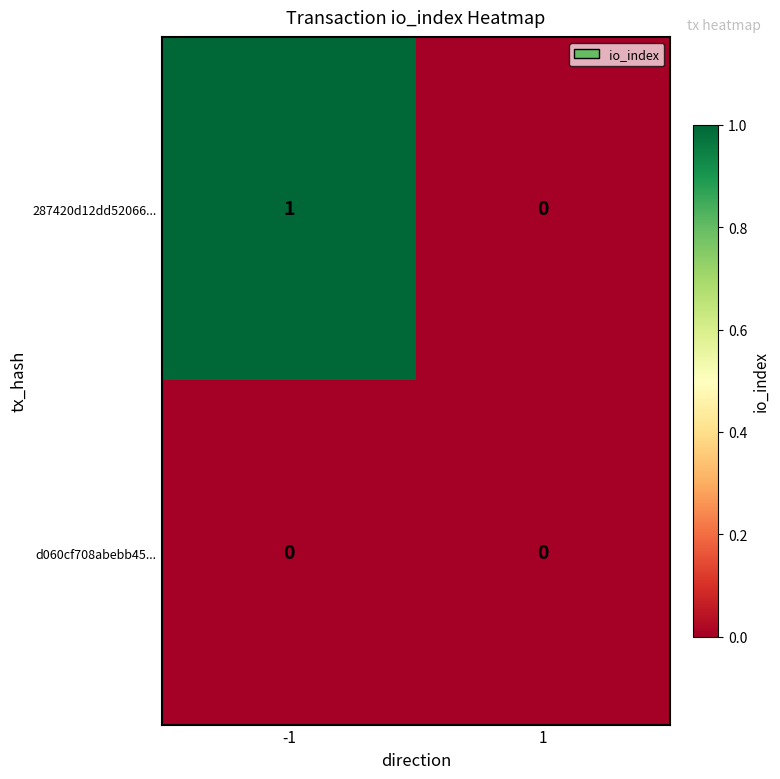

Rank the series by their maximum value, from highest to lowest.

287420d12dd52066..., d060cf708abebb45...